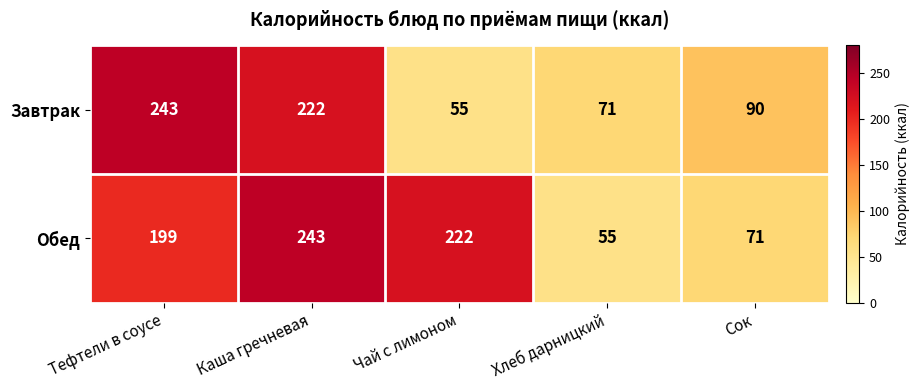

How many series are shown in this chart?

2